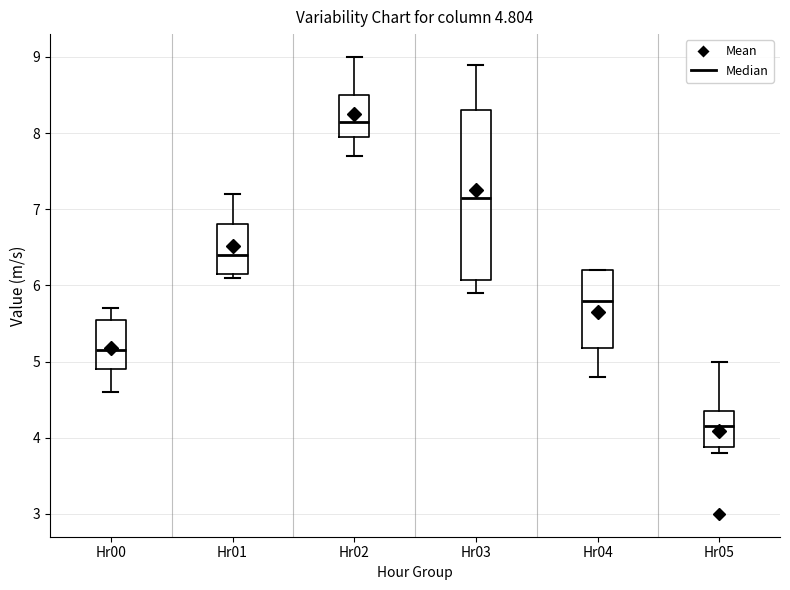

Which box has the highest median line?

Hr02